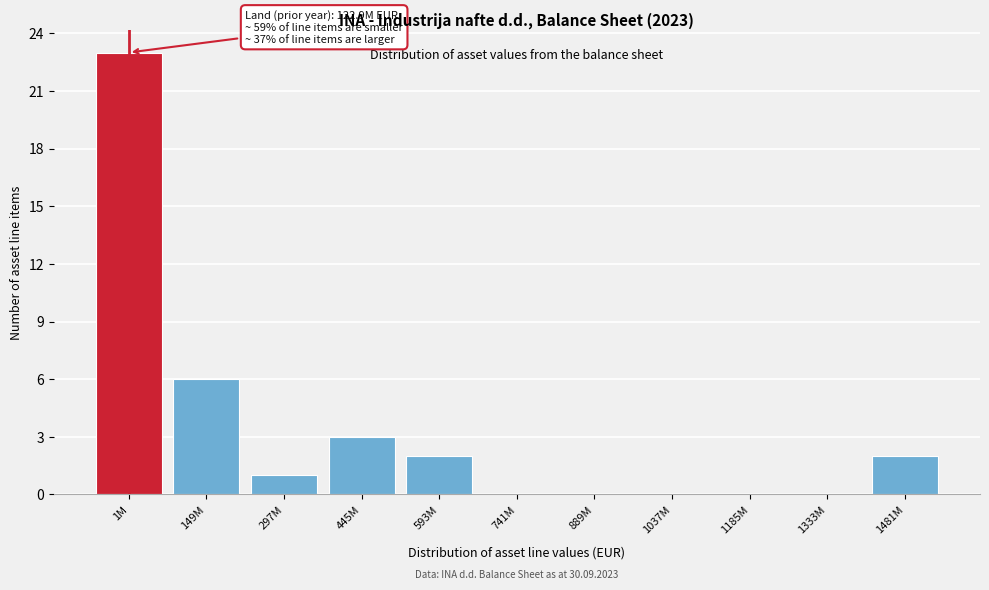

Reading right to left, transcribe all the data shown in this chart.

1481M=2	1333M=0	1185M=0	1037M=0	889M=0	741M=0	593M=2	445M=3	297M=1	149M=6	1M=23